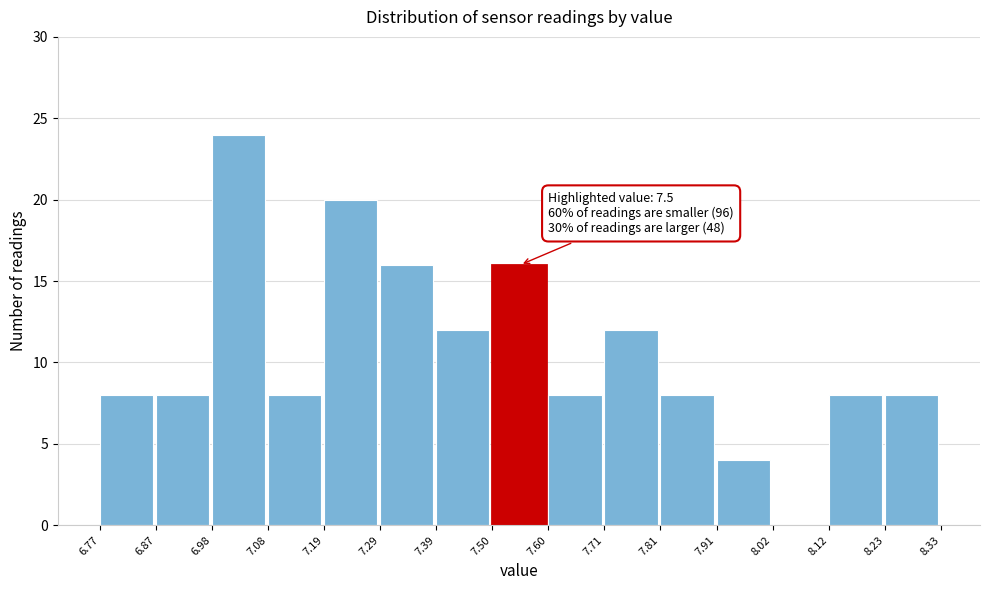

Over which range of the x-axis is the bar tallest?

6.98 to 7.08